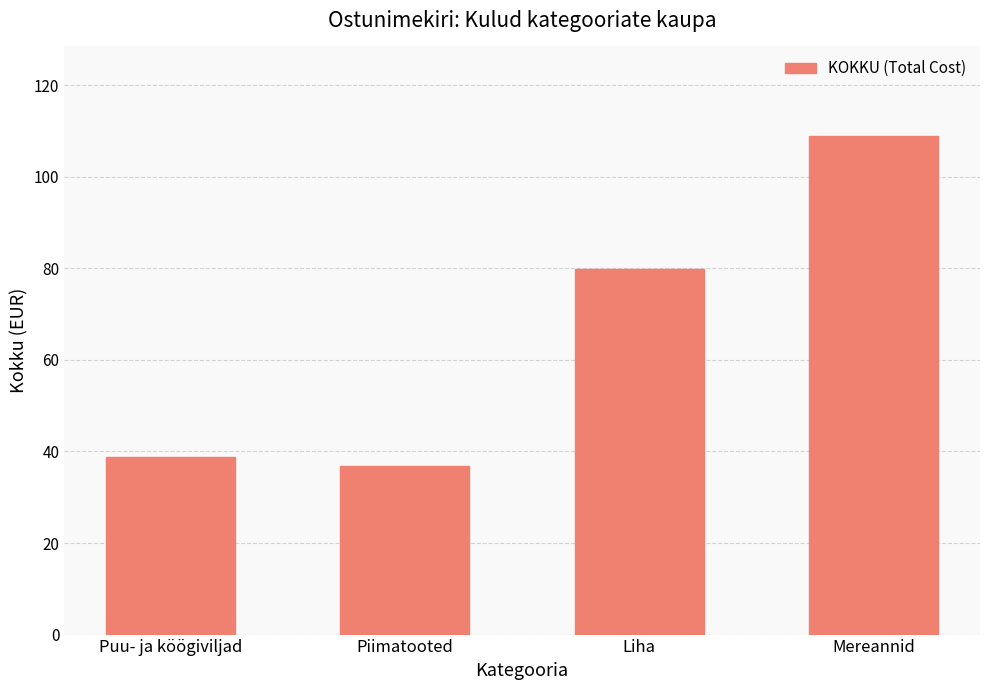

Reading left to right, extract all data points from this chart.

Puu- ja köögiviljad=38.8	Piimatooted=36.8	Liha=79.9	Mereannid=108.9